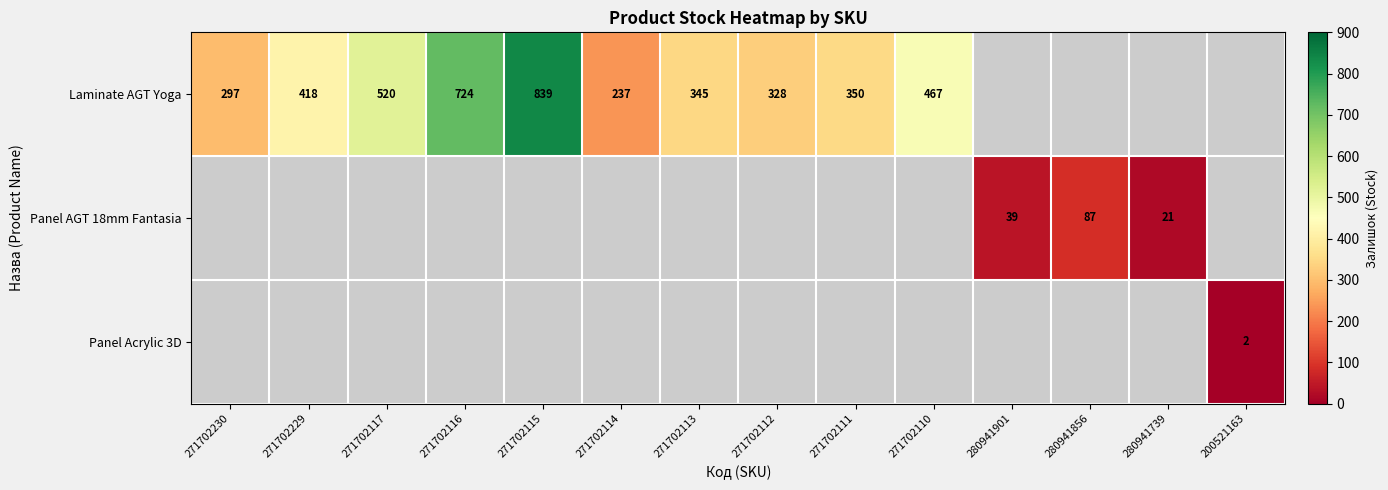

What is the greatest value displayed?

839.0